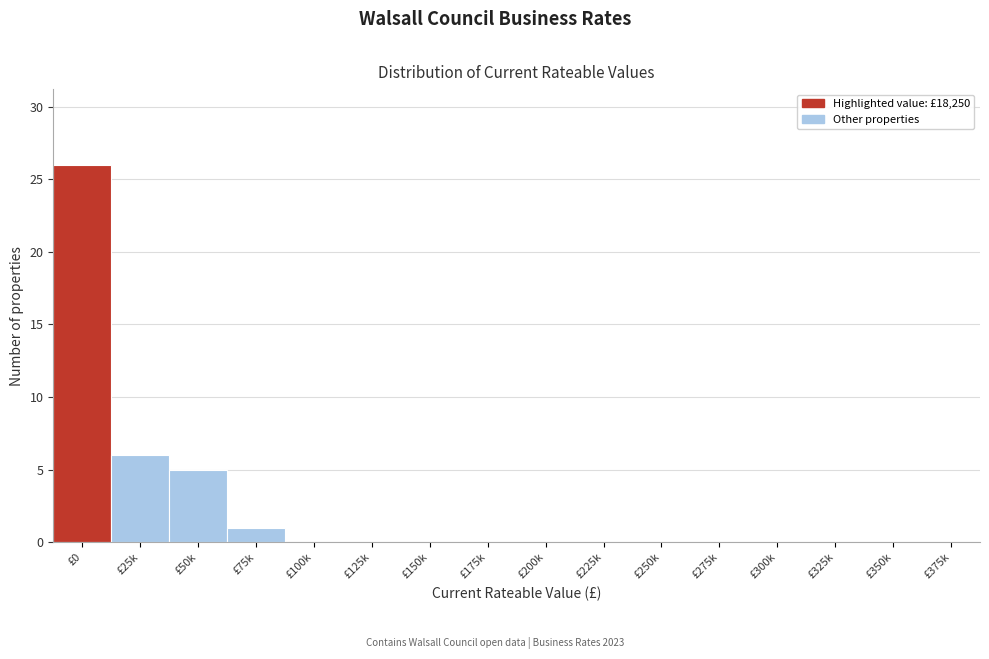

Reading left to right, what are all the values shown in this chart?

£0=26	£25k=6	£50k=5	£75k=1	£100k=0	£125k=0	£150k=0	£175k=0	£200k=0	£225k=0	£250k=0	£275k=0	£300k=0	£325k=0	£350k=0	£375k=0